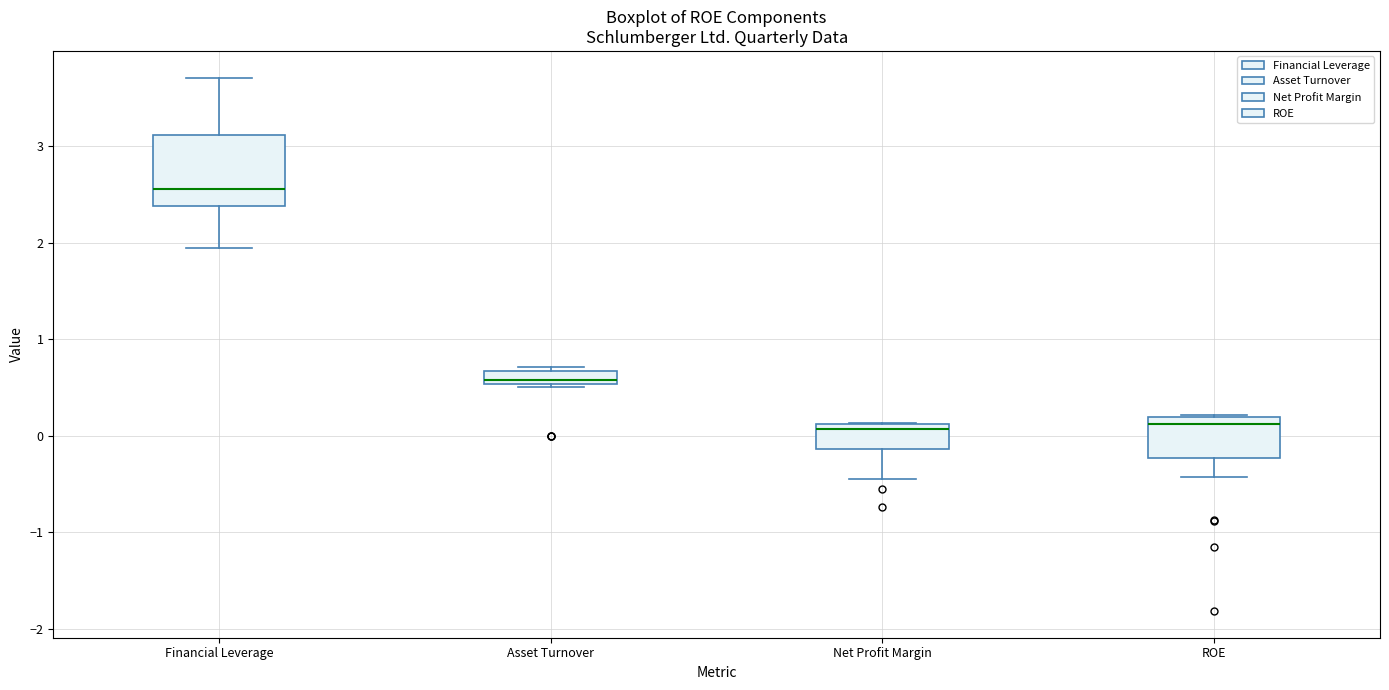

Where is the upper edge of the box for Financial Leverage on the y-axis? The values are not printed on the chart, so give them approximately, as read against the axis.

3.1